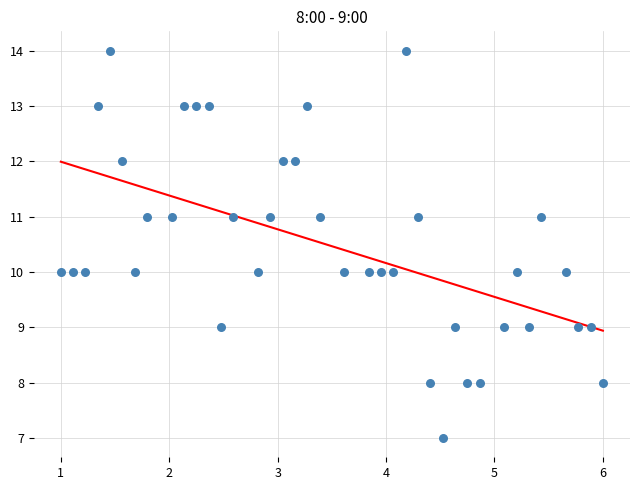

What is the range of Y values (max minus min)?

7